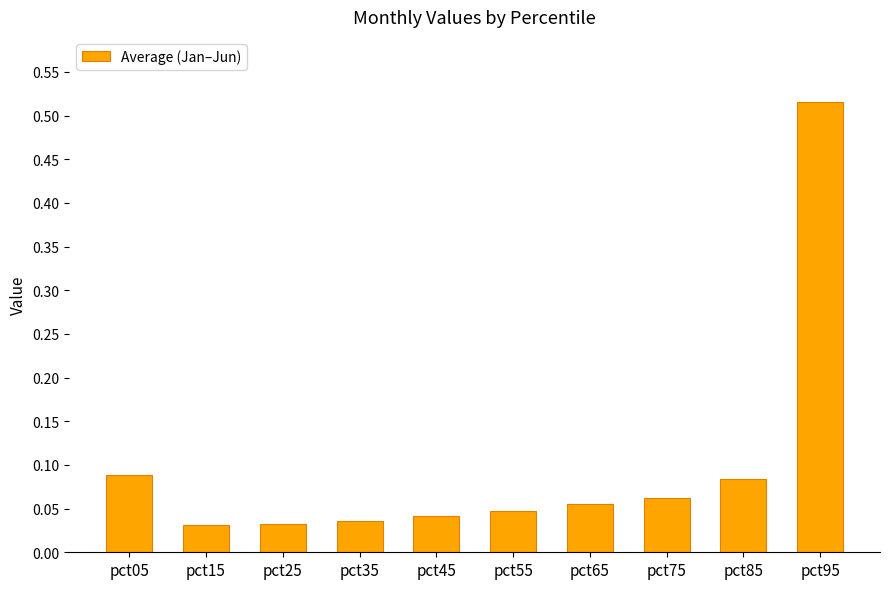

Is it true that the value at pct55 is 0.1?

False